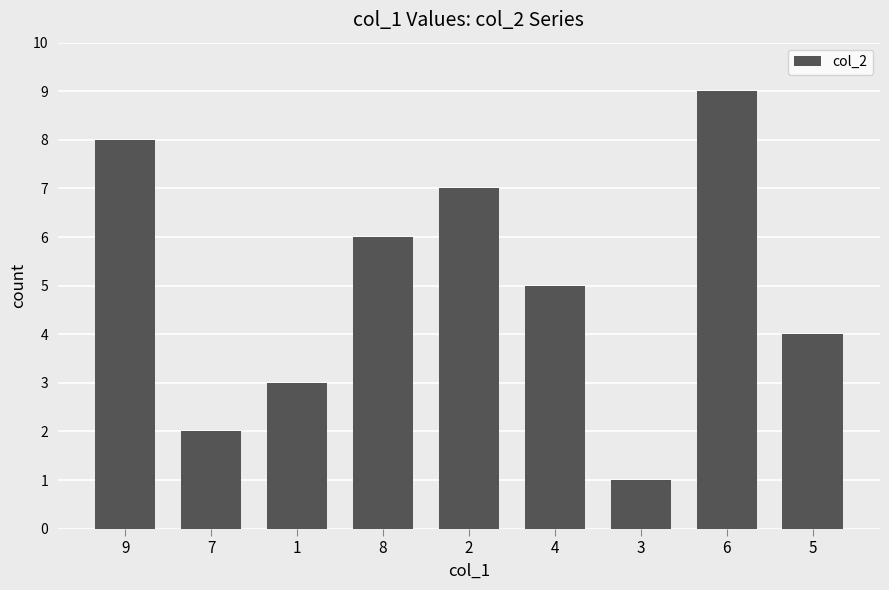

Count the values in the range 3 to 7.

5